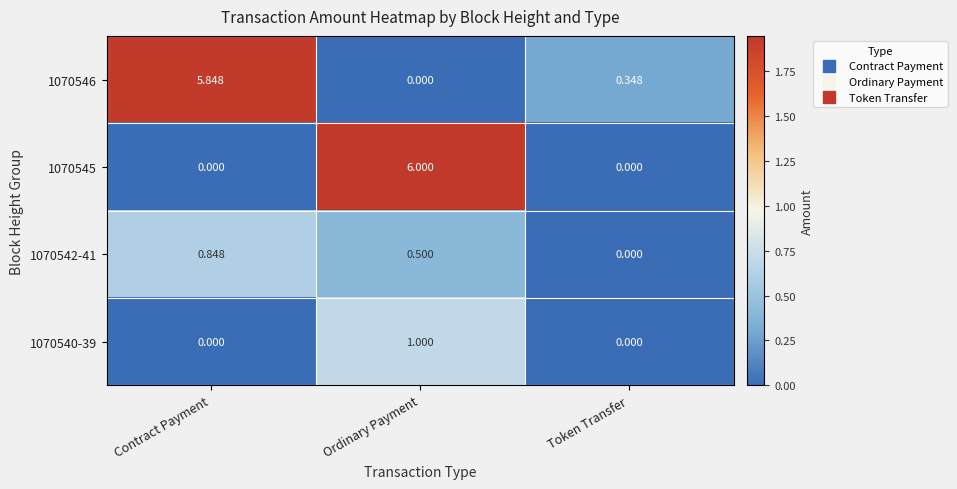

How many values in the 1070545 series exceed 0?

1